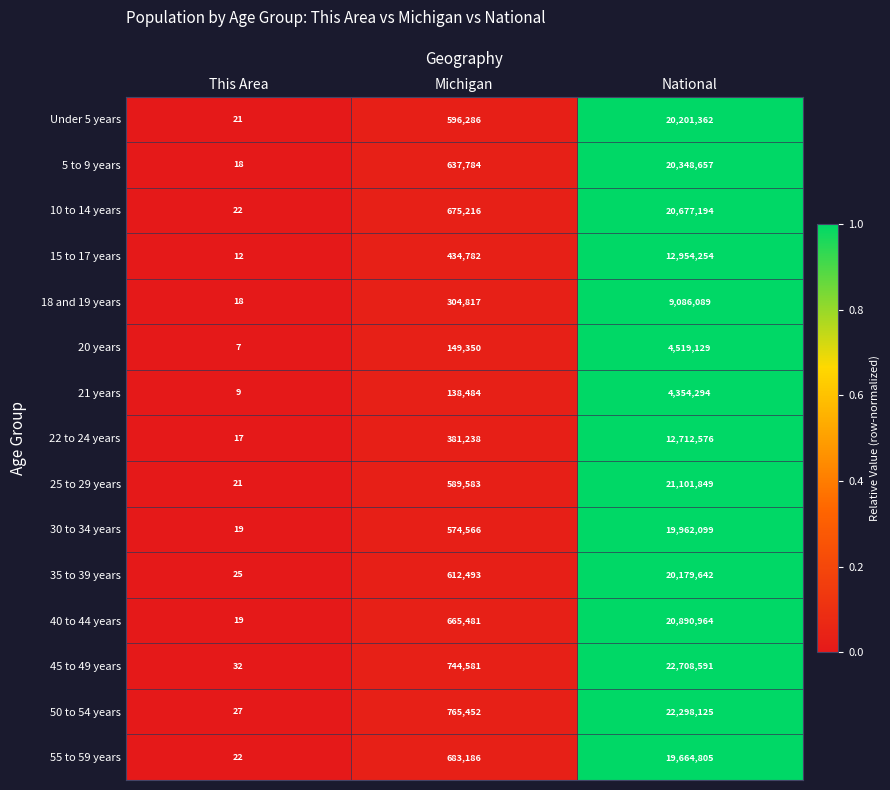

Rank the series by their maximum value, from highest to lowest.

45 to 49 years, 50 to 54 years, 25 to 29 years, 40 to 44 years, 10 to 14 years, 5 to 9 years, Under 5 years, 35 to 39 years, 30 to 34 years, 55 to 59 years, 15 to 17 years, 22 to 24 years, 18 and 19 years, 20 years, 21 years